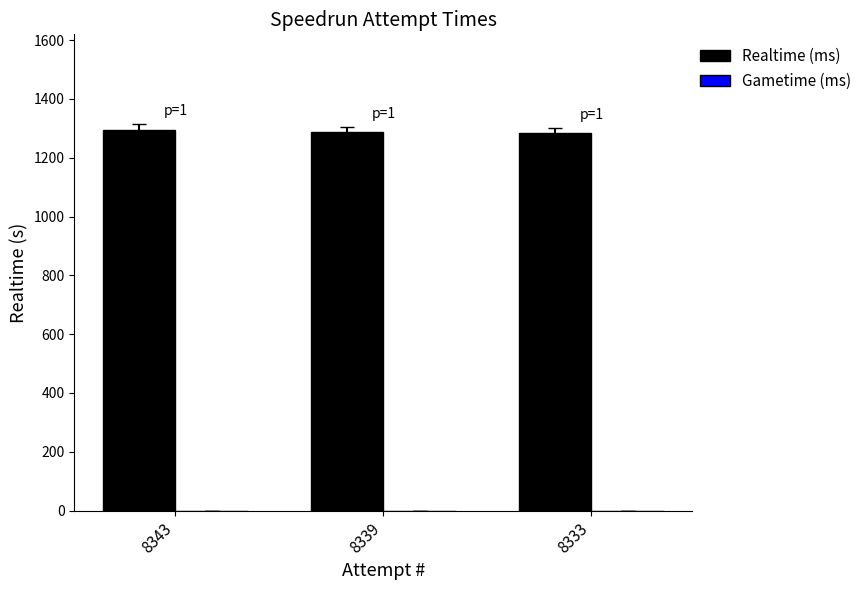

What is the sum of the values at 8343 and 8333?

2578.8